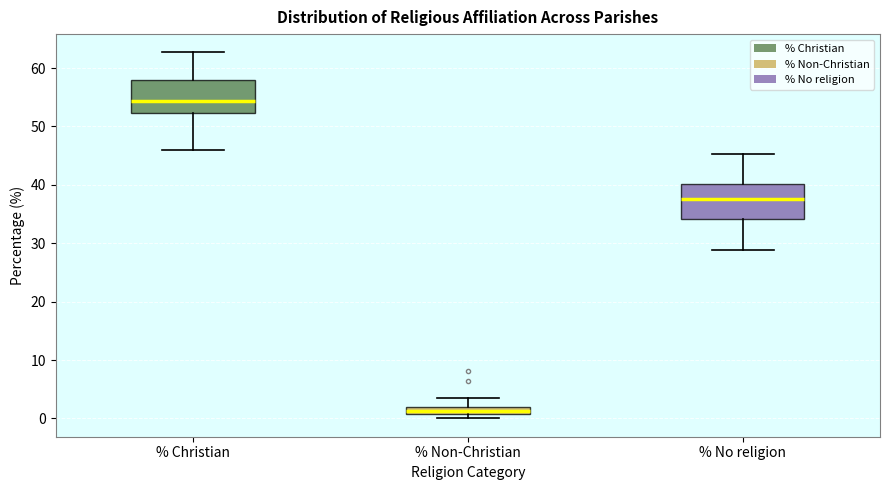

Where does the lower whisker of the box for % No religion end on the y-axis? The values are not printed on the chart, so give them approximately, as read against the axis.

29